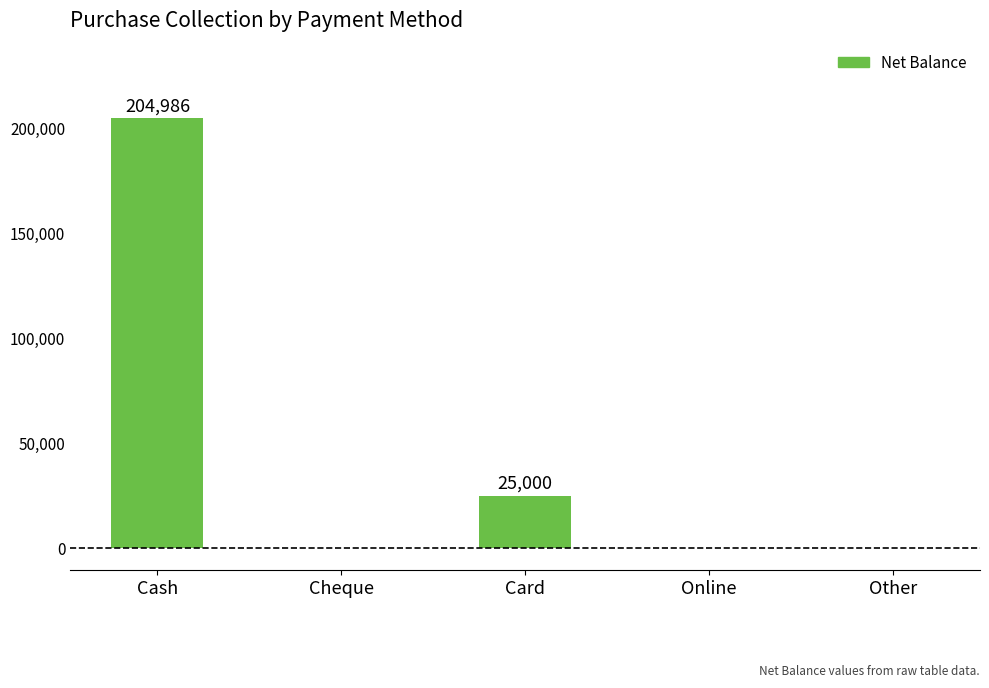

What is the sum of all values?

229986